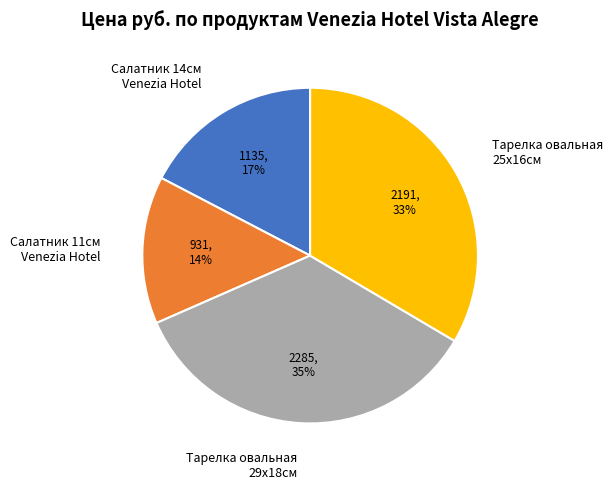

How many segments does this pie chart have?

4